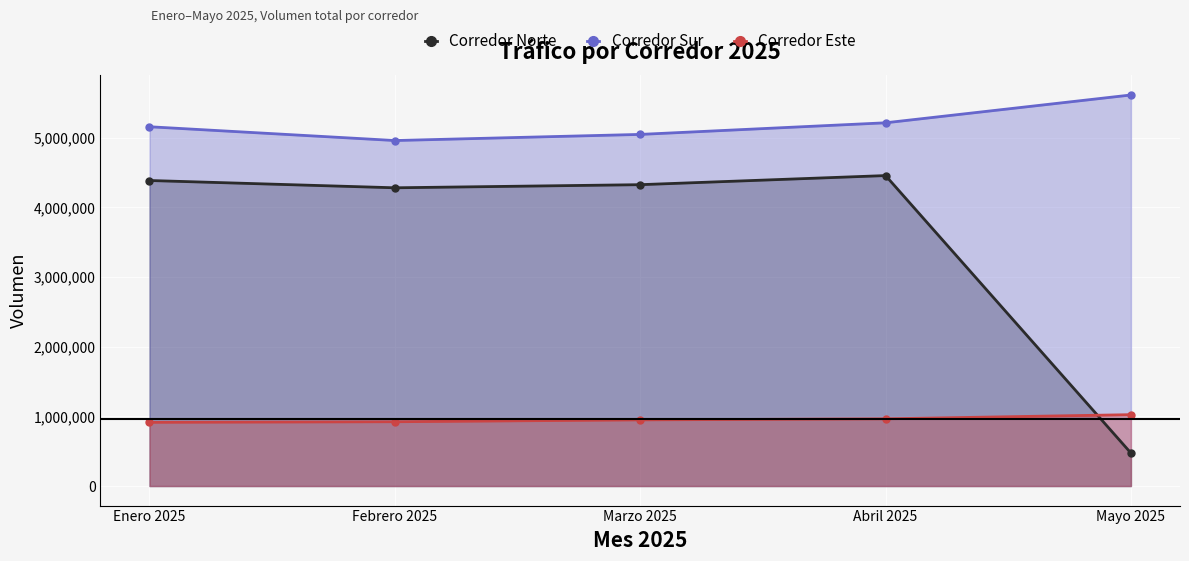

Which series changed the most between Febrero 2025 and Mayo 2025?

Corredor Norte